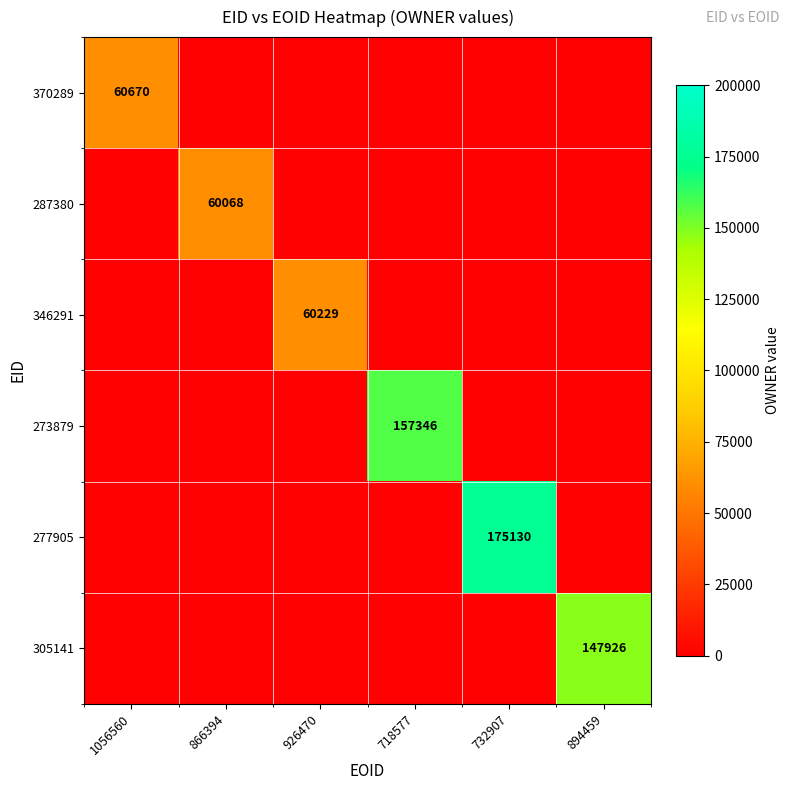

At which category does the chart reach its peak across all series?

732907